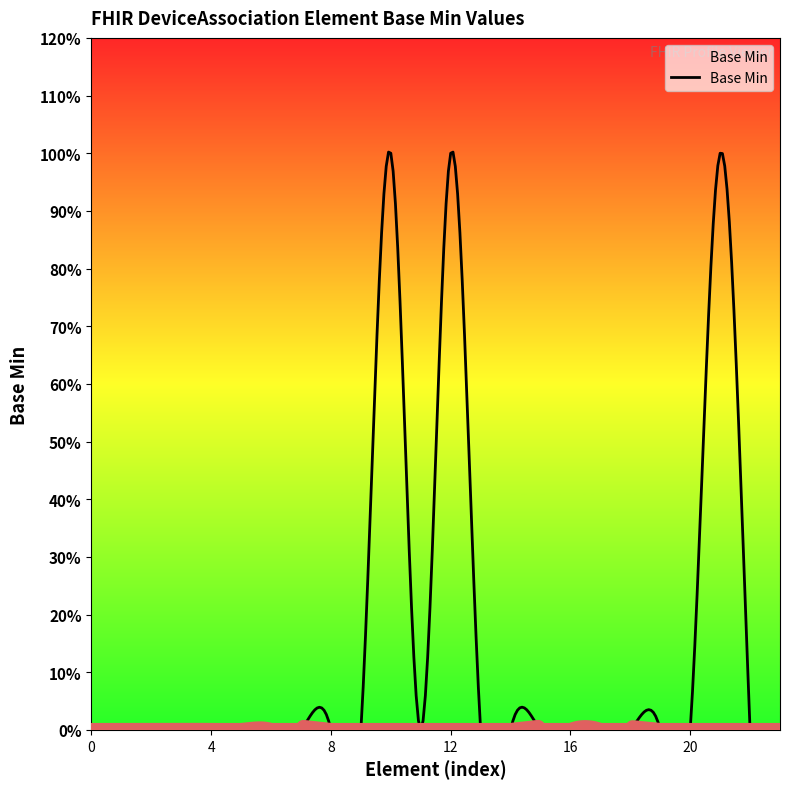

What is the value of the 13th point from the left?

1